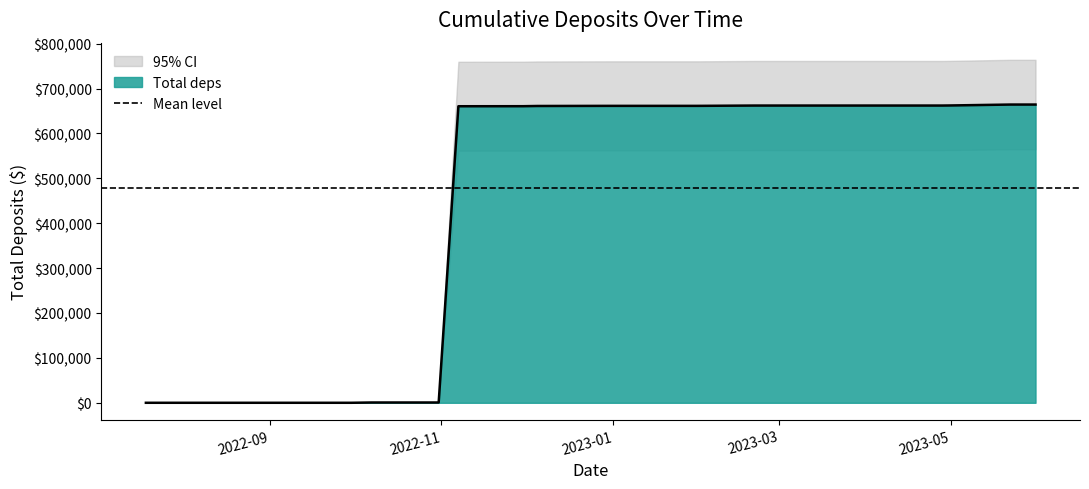

How many data points are less than 9?

9